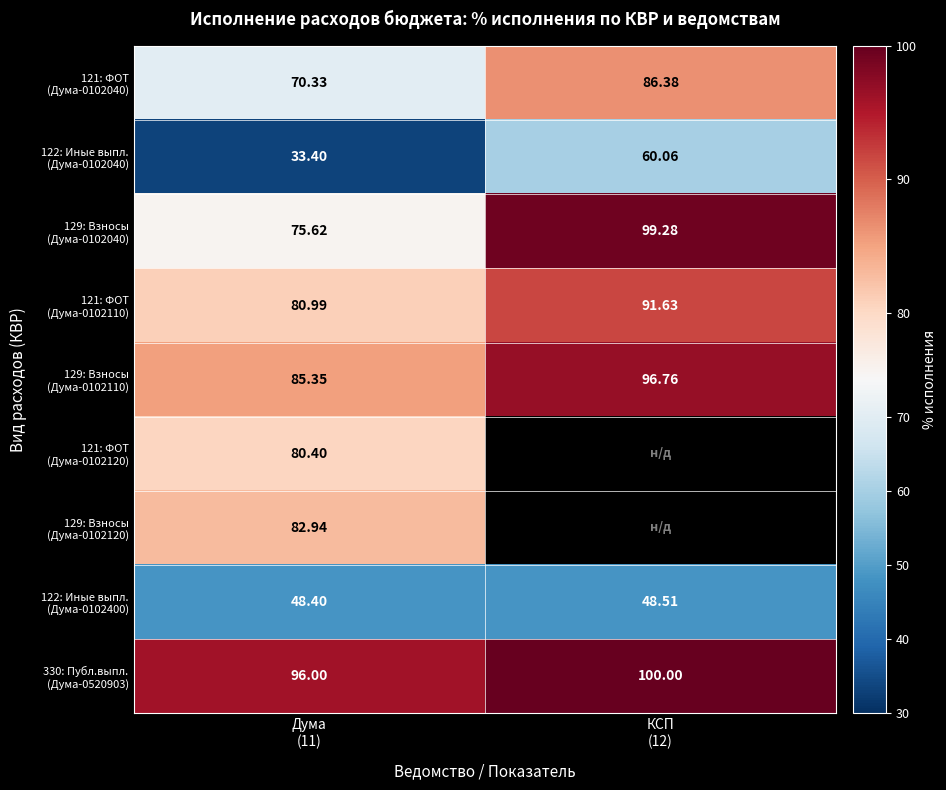

True or false: 121: ФОТ (Дума-0102120) has a value of 80.4 at Дума (11).

True